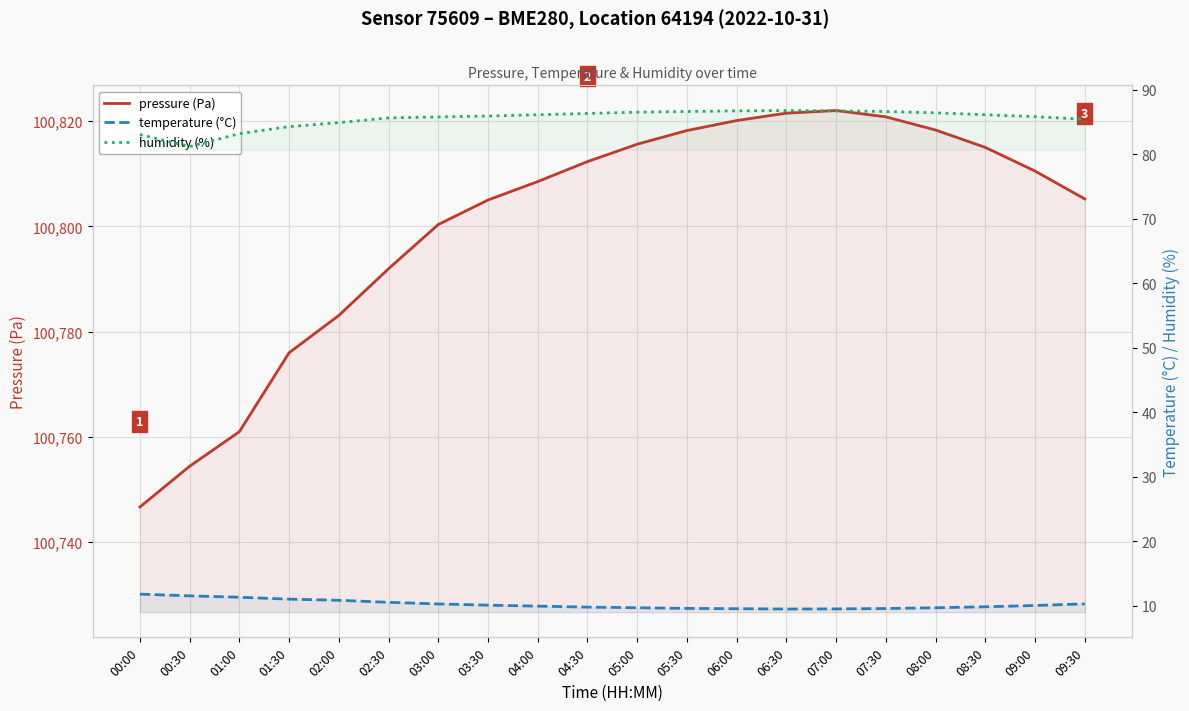

What is the value of the humidity (%) point at the 19th from the left?

85.8